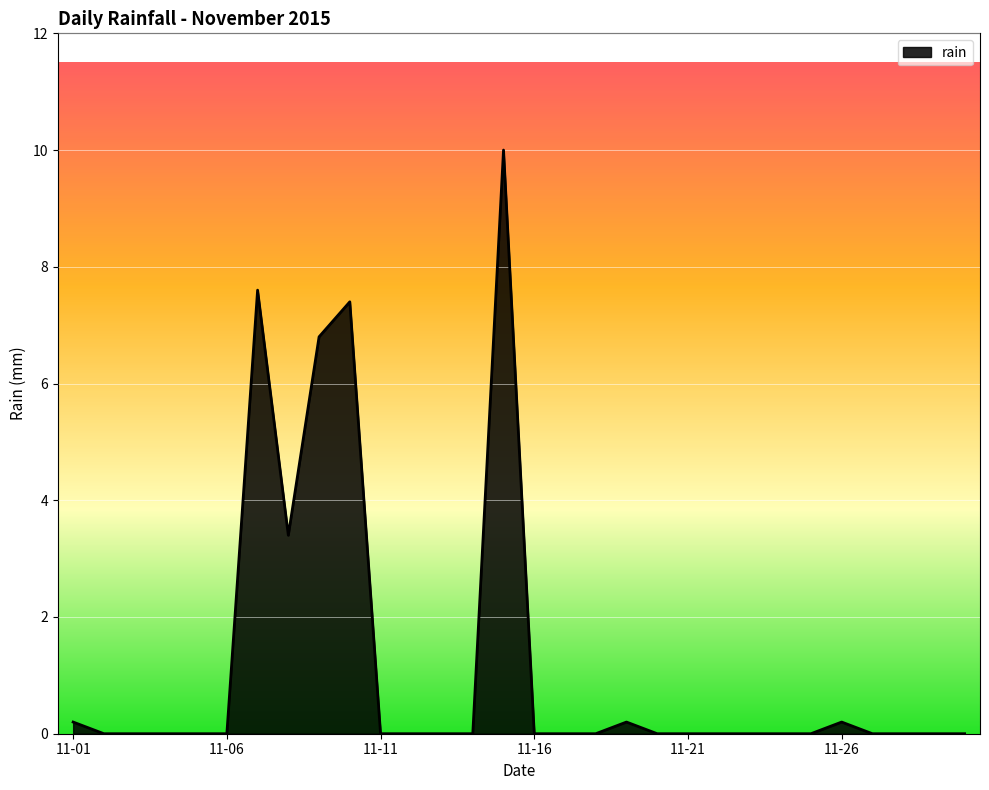

What is the difference between the maximum and minimum values?

10.0